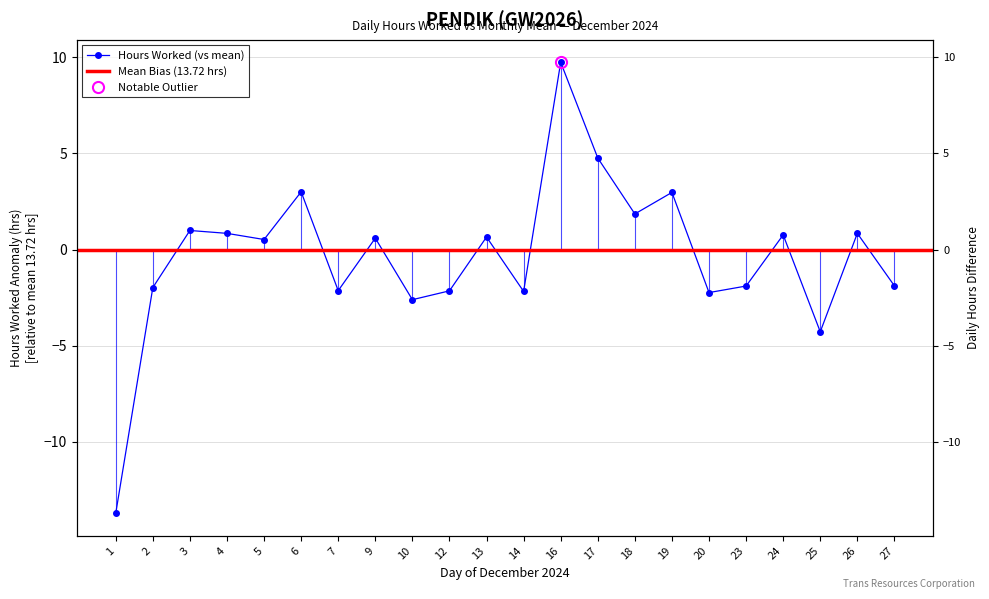

How many lines are shown in the chart?

1